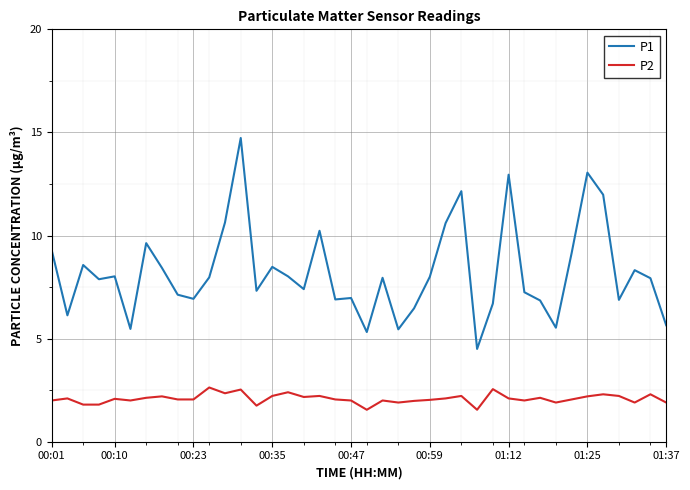

What is the difference between the maximum and minimum values in the P2 series?

1.1